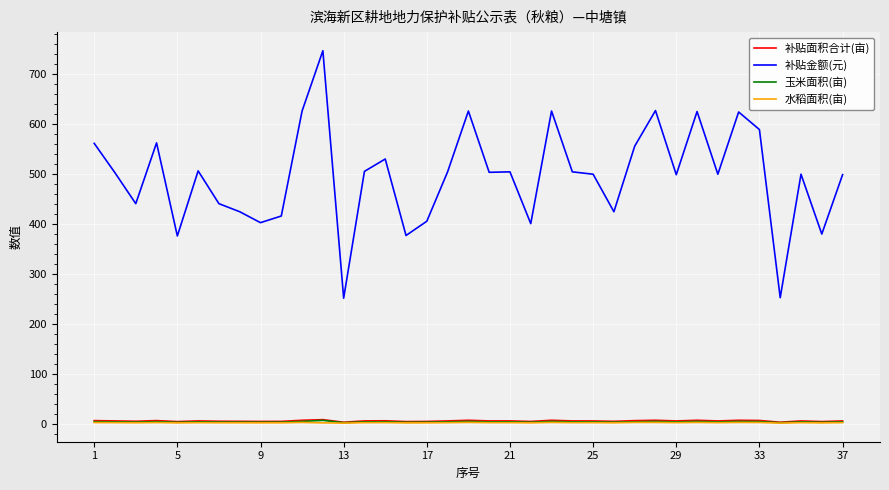

What is the average value of the 补贴金额(元) series?

494.2